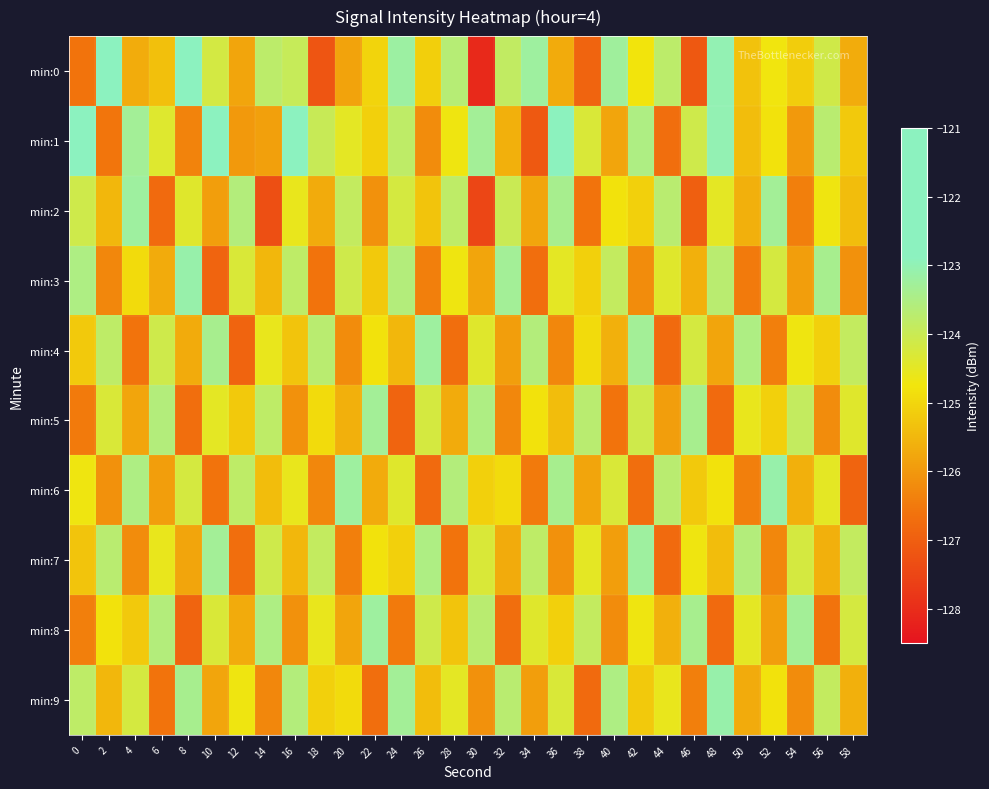

Which series has the largest total across all categories?

min:1